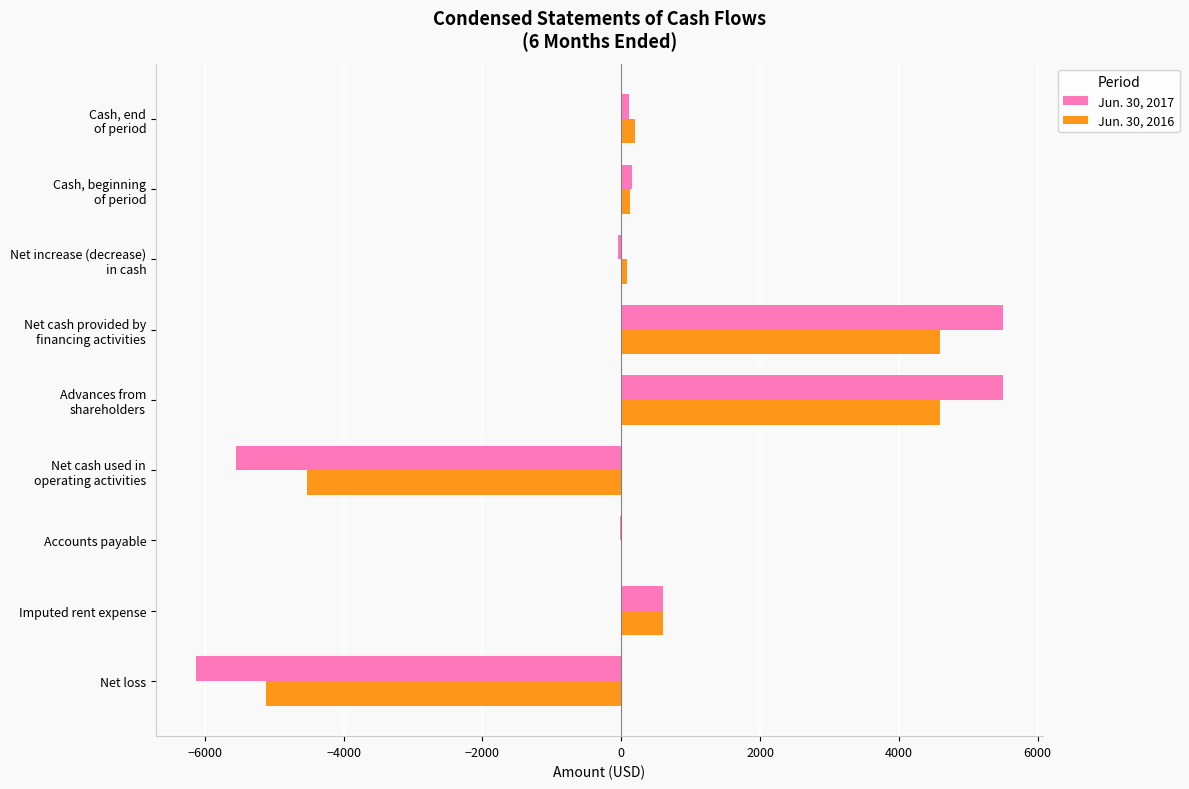

What is the maximum value shown in the chart?

5500